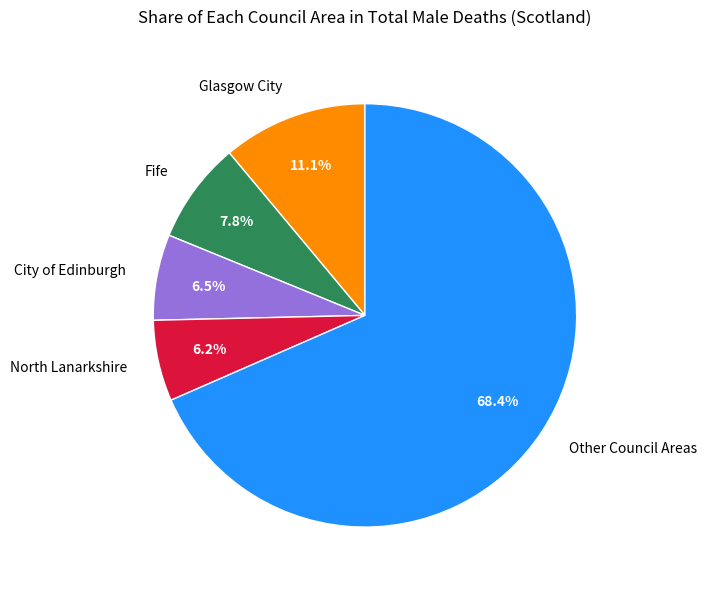

What is the largest slice in the pie chart?

Other Council Areas